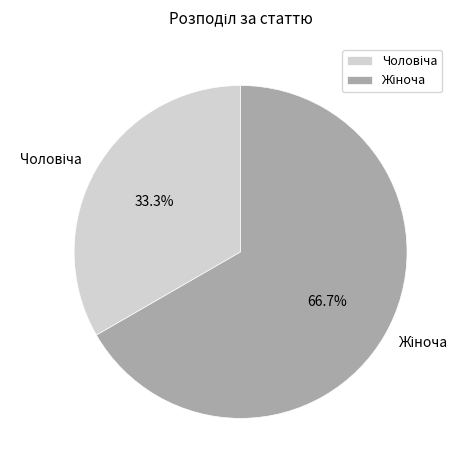

Is there any slice that represents more than half of the pie?

Yes